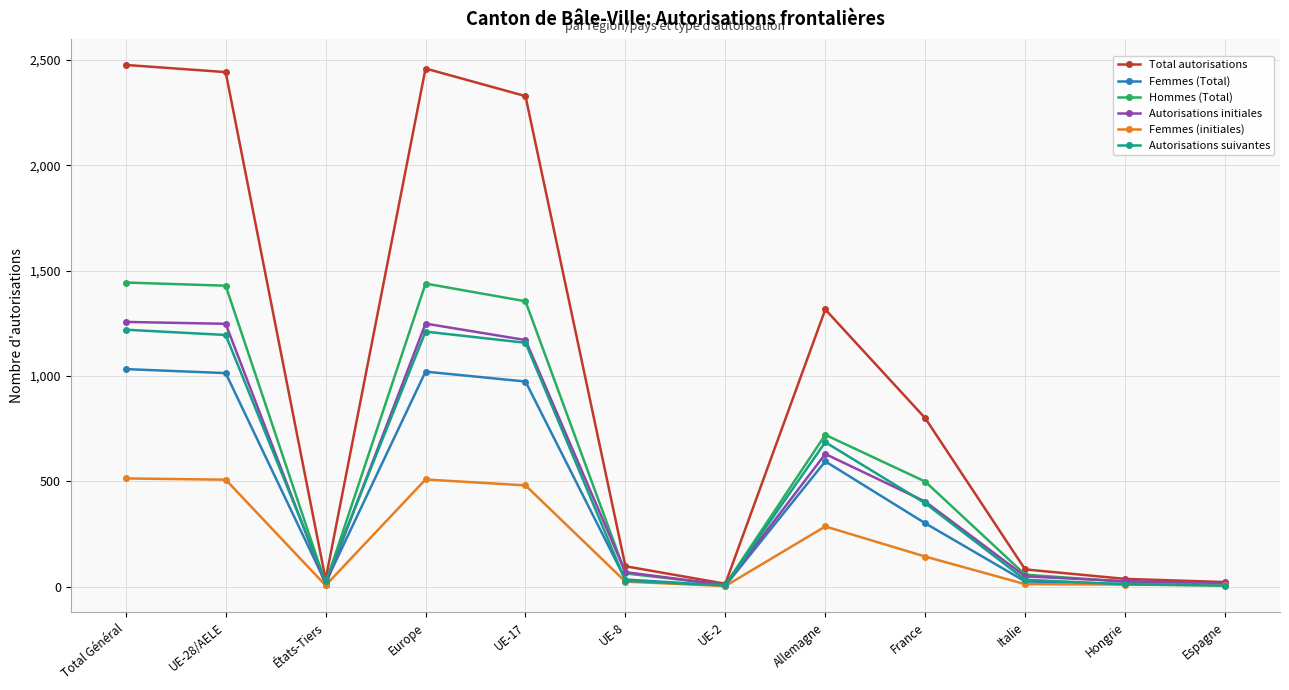

What is the total value across all series at Espagne?

73